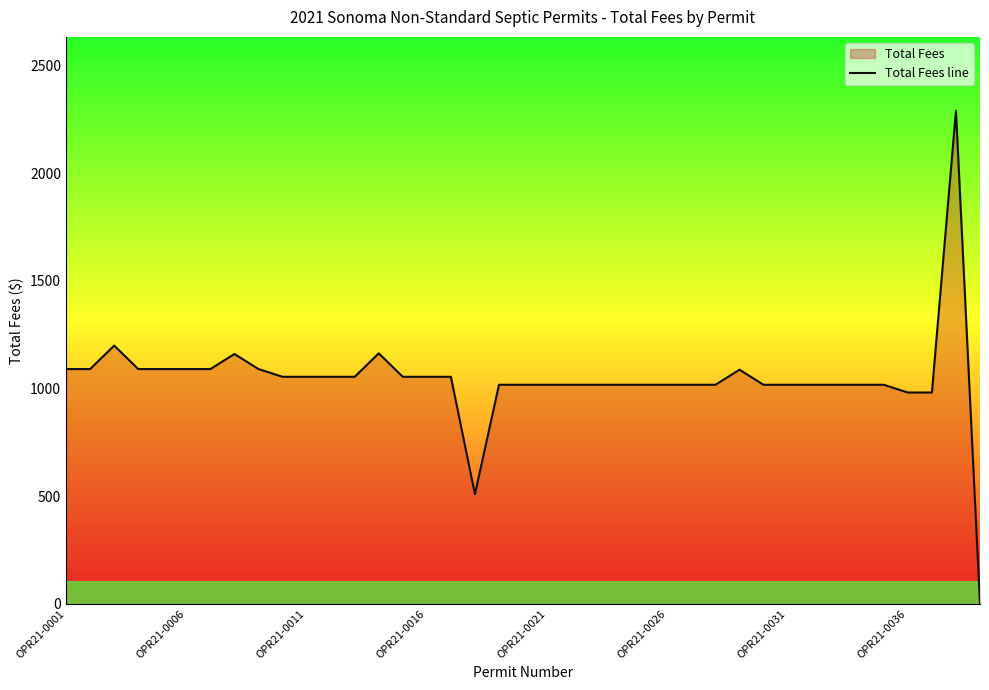

What is the greatest value displayed?

2289